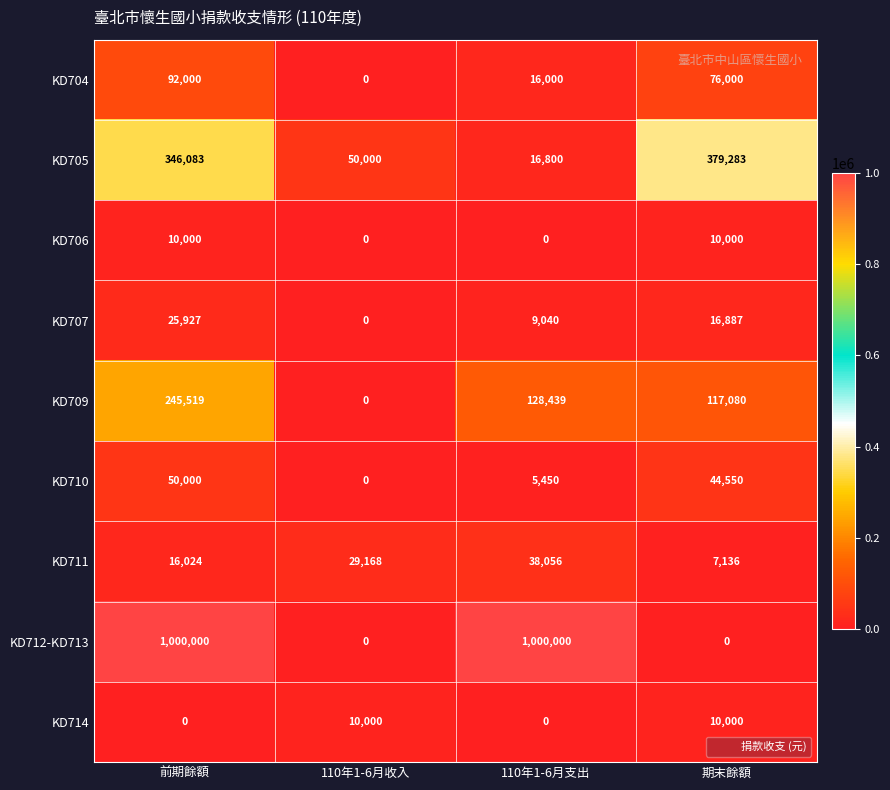

Which series has the largest range (max minus min)?

KD712-KD713